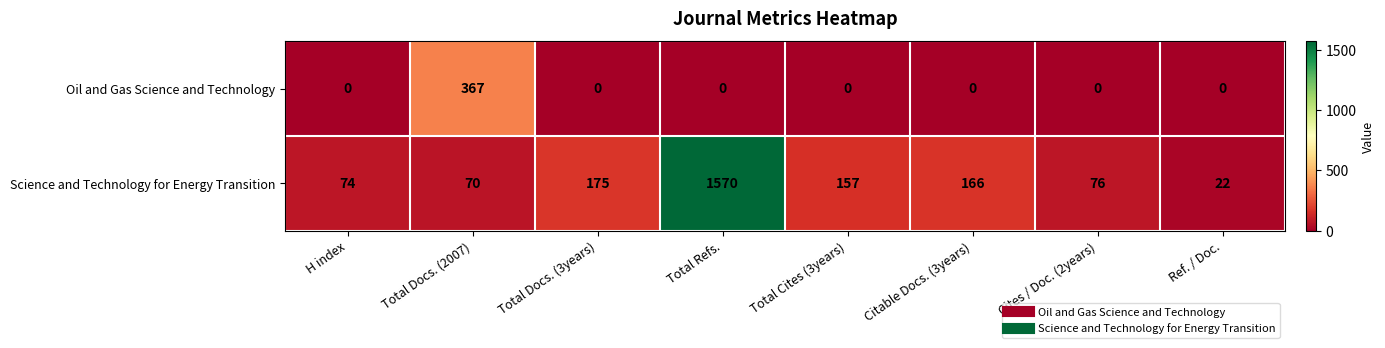

Which series has the widest spread of values?

Science and Technology for Energy Transition